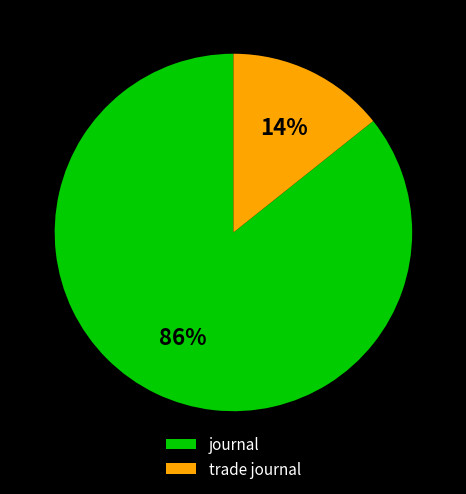

To the nearest percent, what is the average slice percentage?

50%